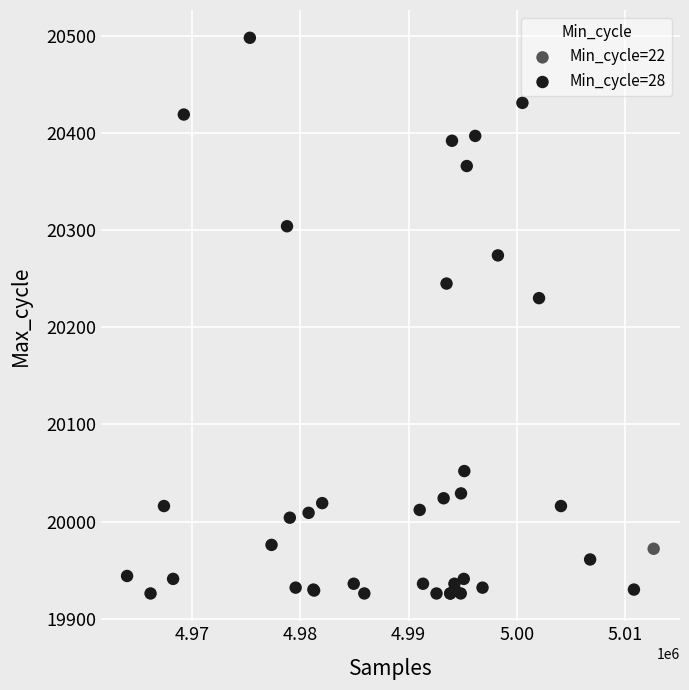

What are all the series names shown in the legend?

Min_cycle=22, Min_cycle=28